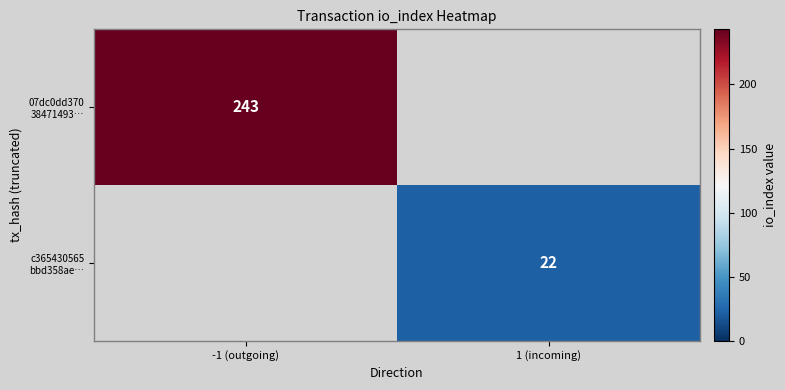

List the labels in order of c365430565 bbd358ae… value, smallest first.

-1 (outgoing), 1 (incoming)